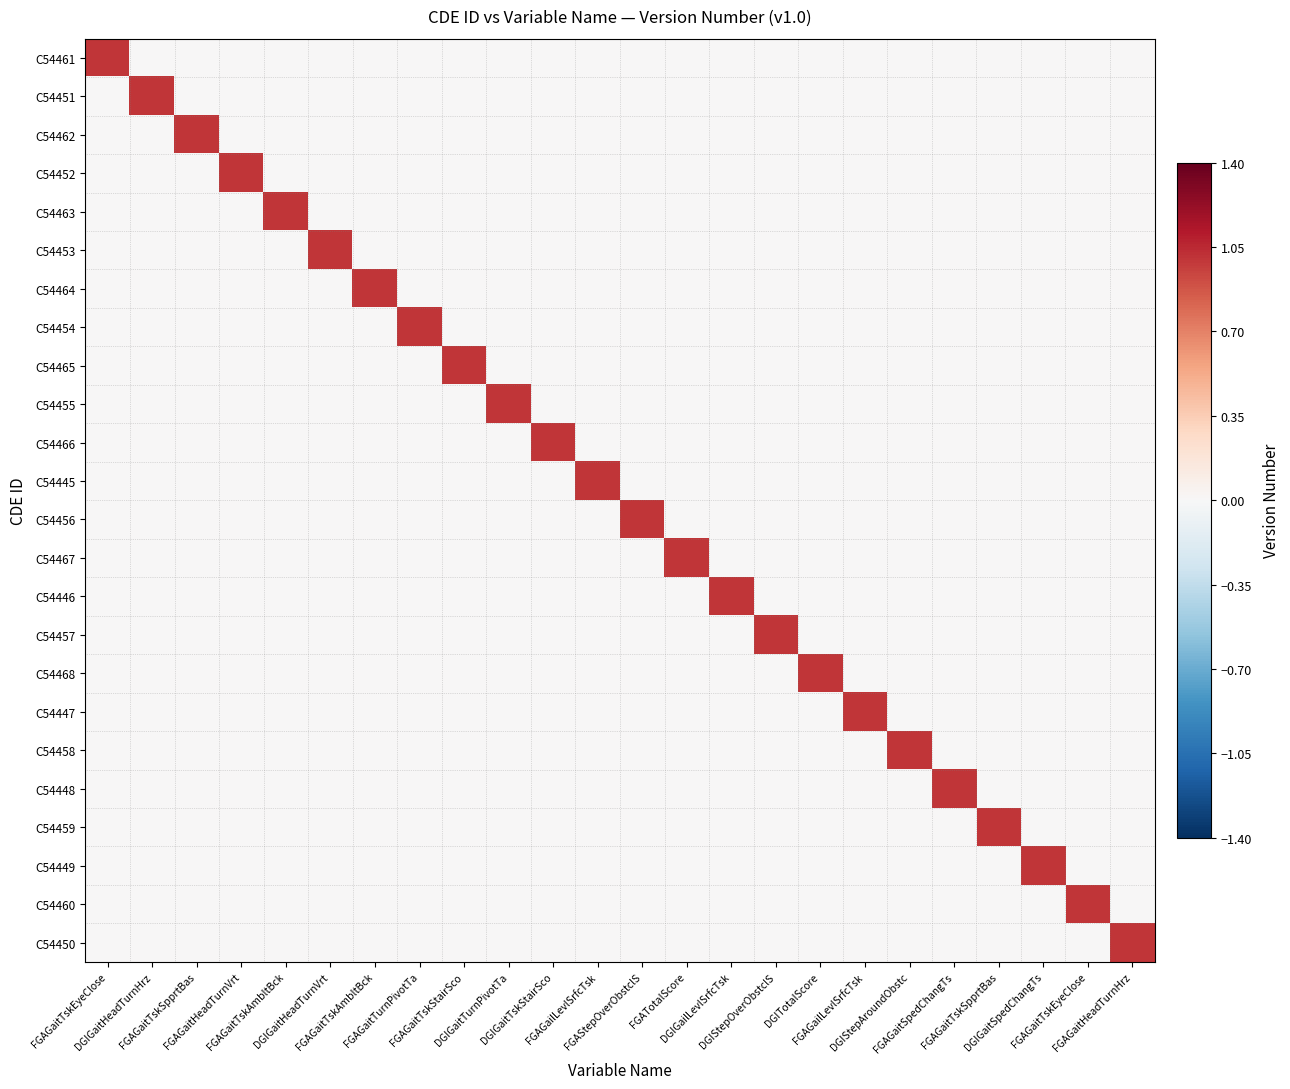

What is the total value across all series at FGAGaitTskStairSco?

1